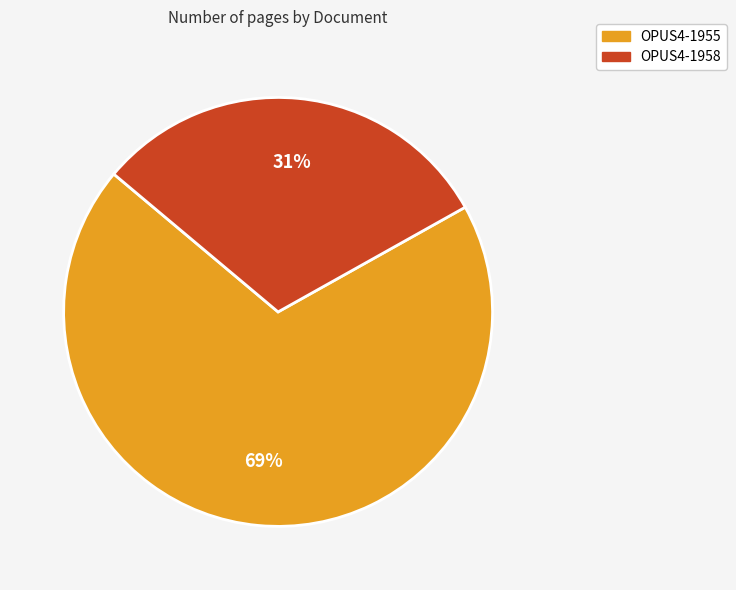

Approximately how many times larger is the value at OPUS4-1958 compared to OPUS4-1955?

0.4